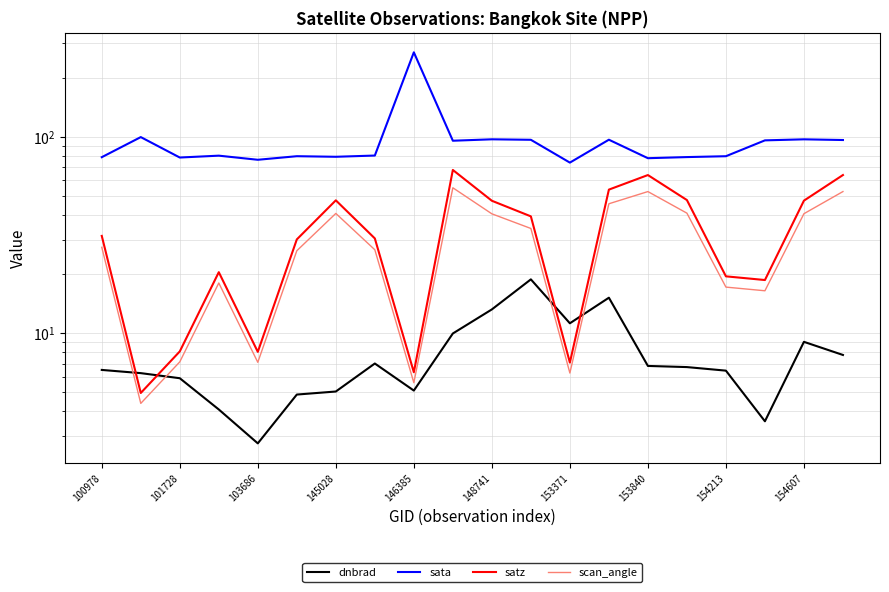

List the series in order of their peak value, lowest first.

dnbrad, scan_angle, satz, sata